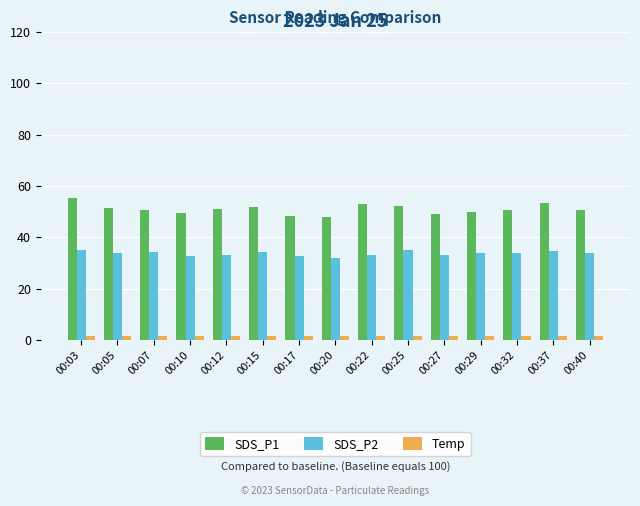

Rank the series by their maximum value, from highest to lowest.

SDS_P1, SDS_P2, Temp